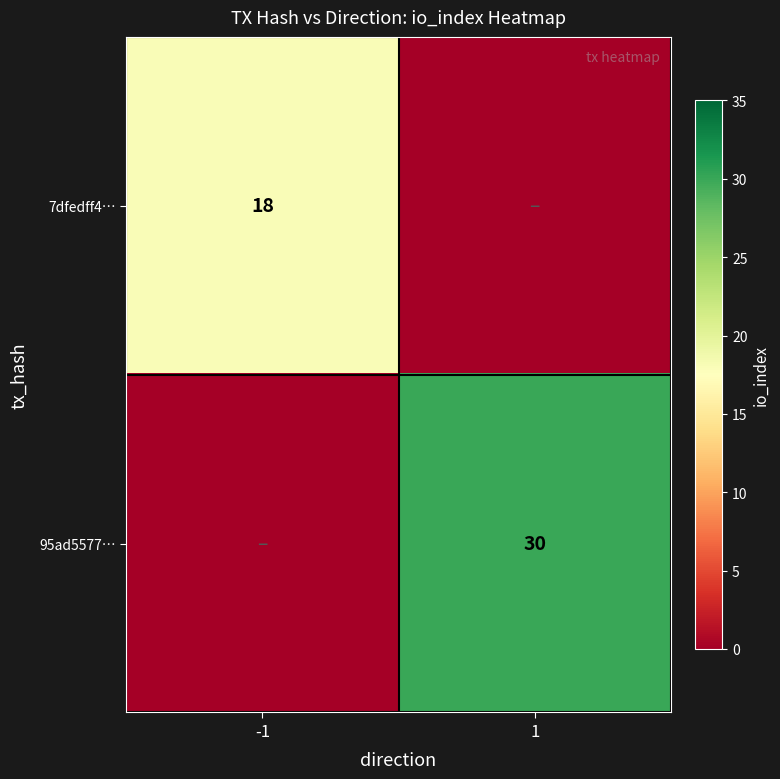

The 7dfedff4… series shows 18 at -1. True or false?

True